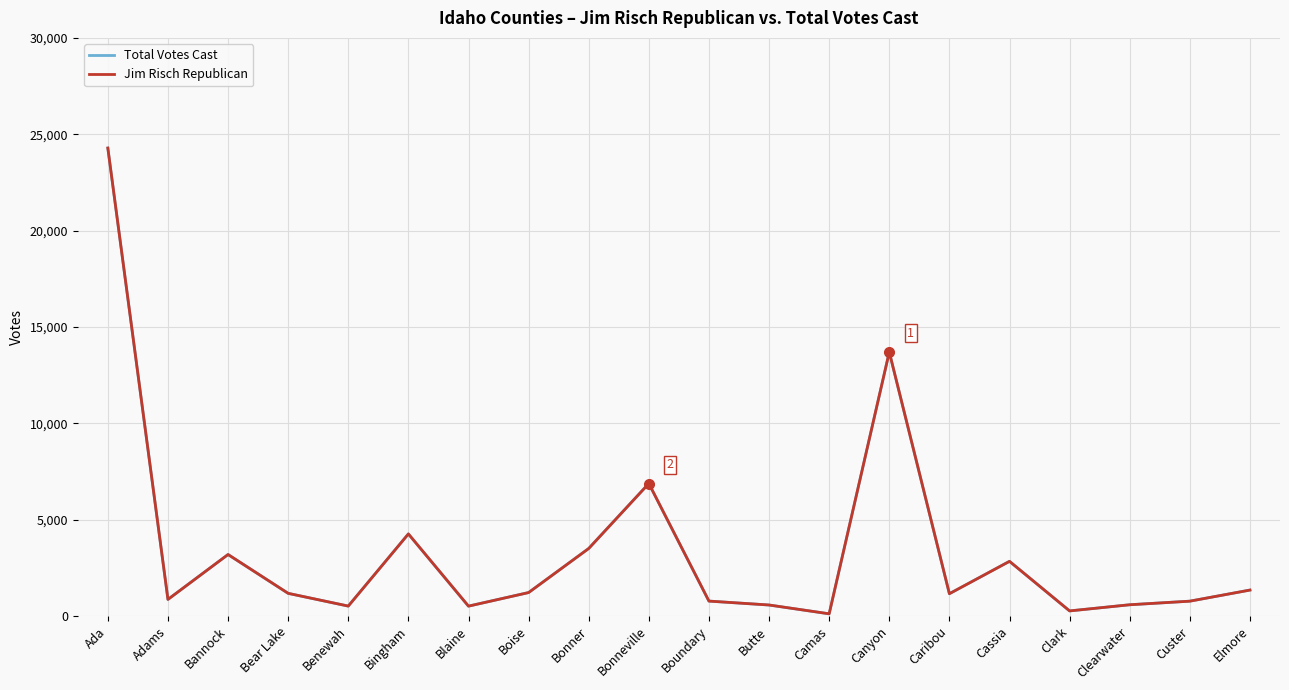

True or false: Jim Risch Republican and Total Votes Cast intersect in this chart.

False